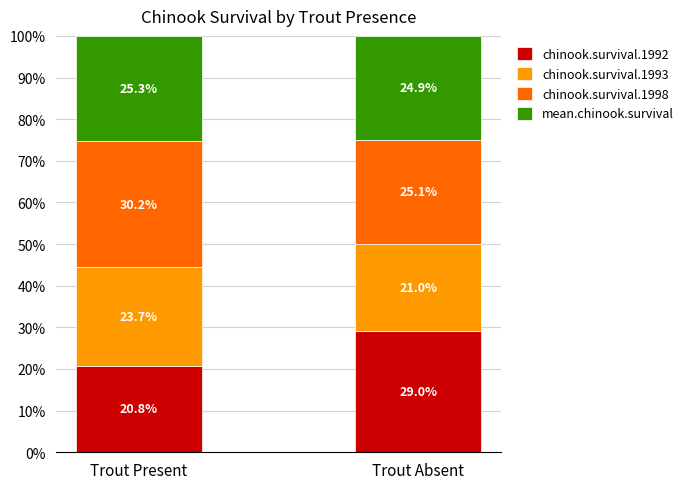

Is it true that chinook.survival.1992 equals 36.7 at Trout Present?

False